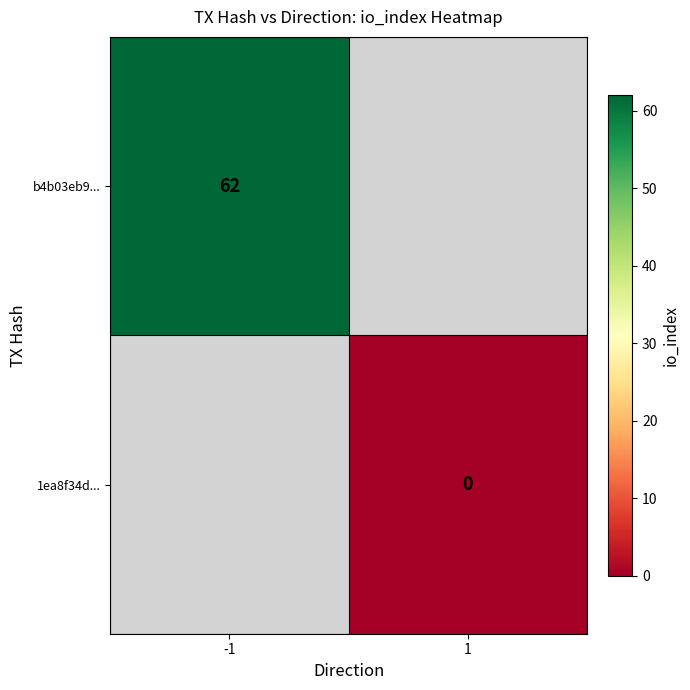

What is the greatest value displayed?

62.0